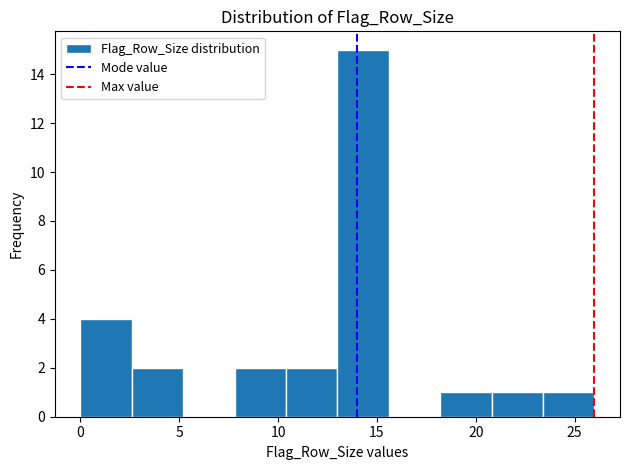

Over which range of the x-axis is the bar tallest?

13.0 to 15.6